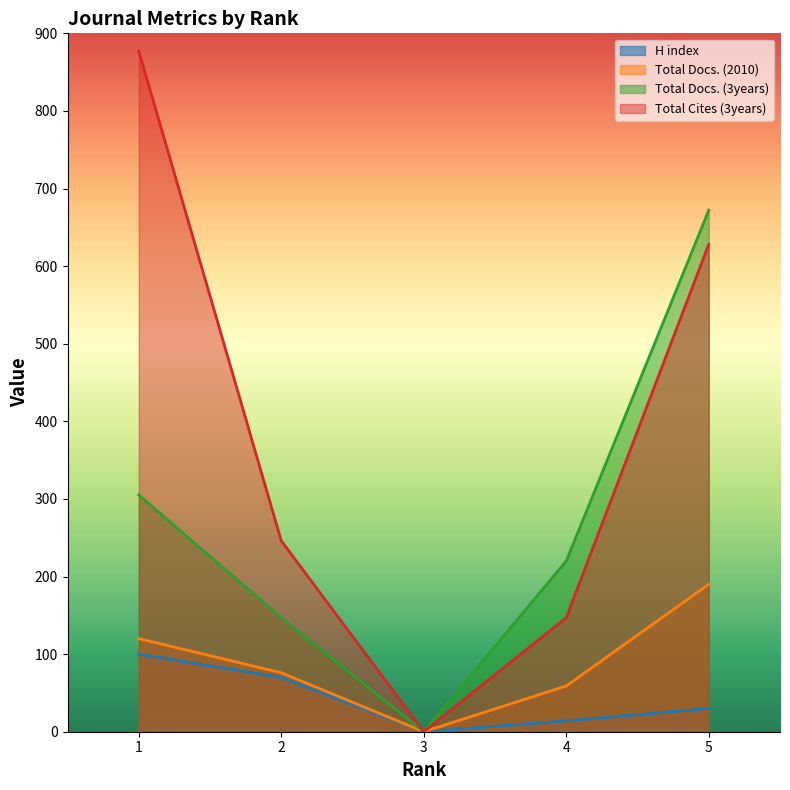

Which series has the largest total across all categories?

Total Cites (3years)